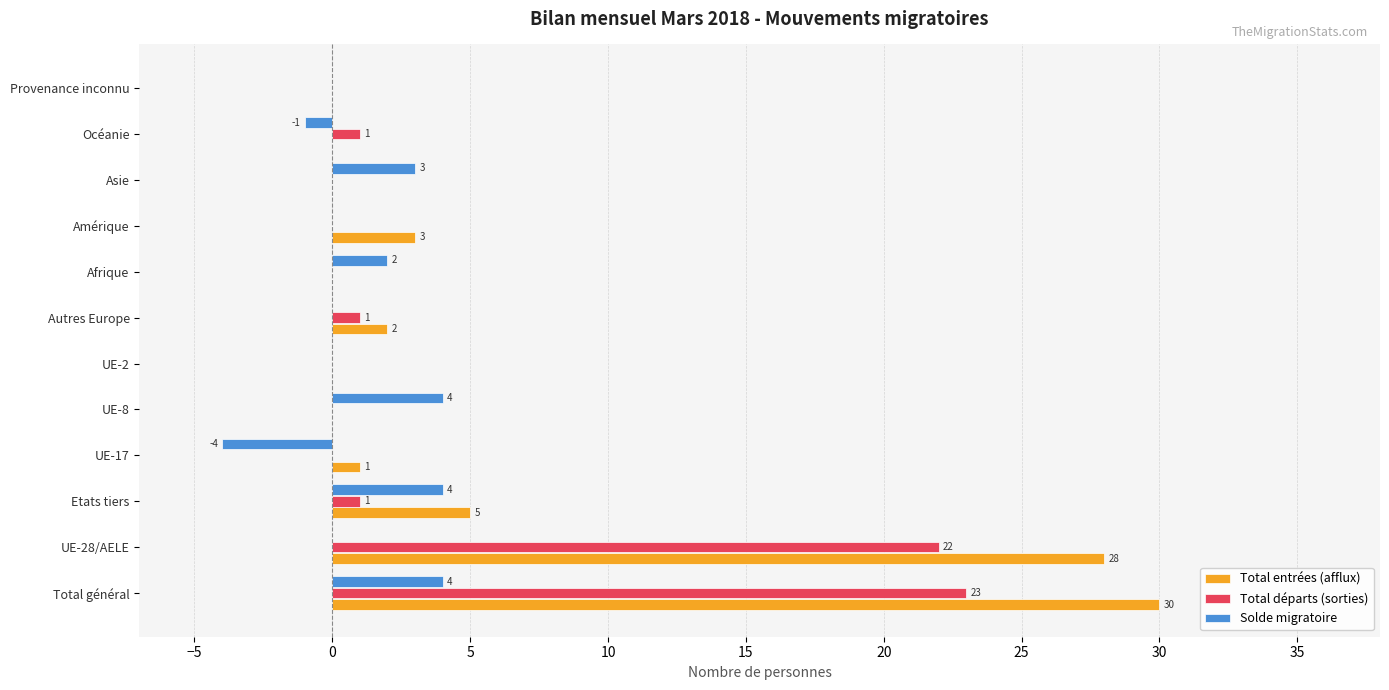

How many series are shown in this chart?

3